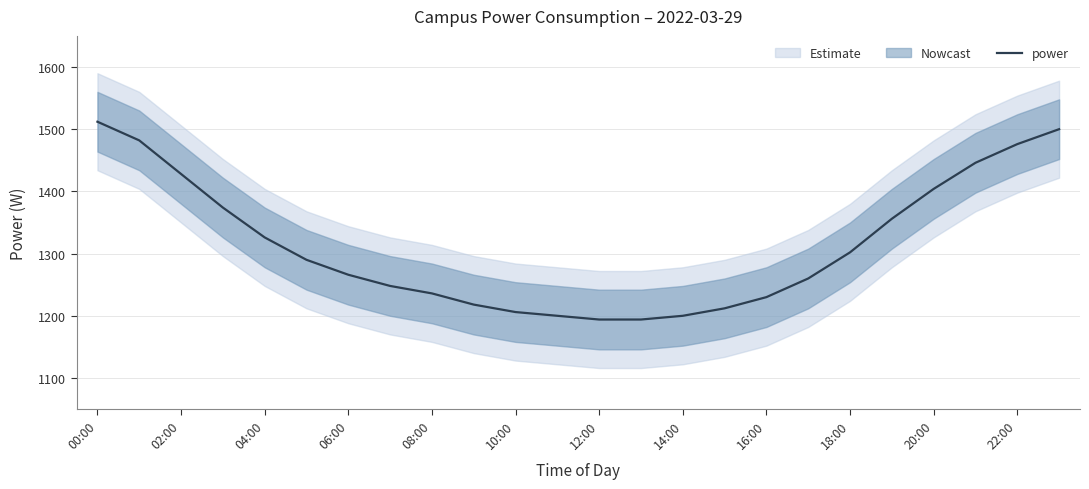

At which label is the value closest to 1353?

19